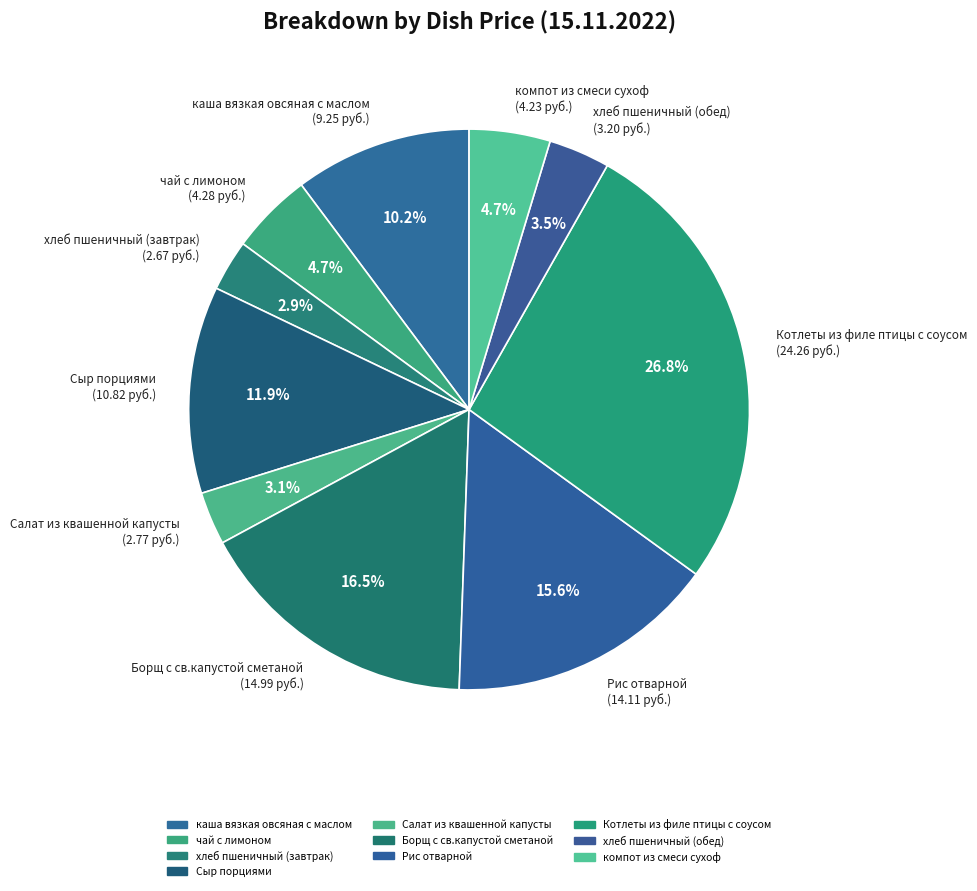

Between Сыр порциями and компот из смеси сухоф, which is larger?

Сыр порциями